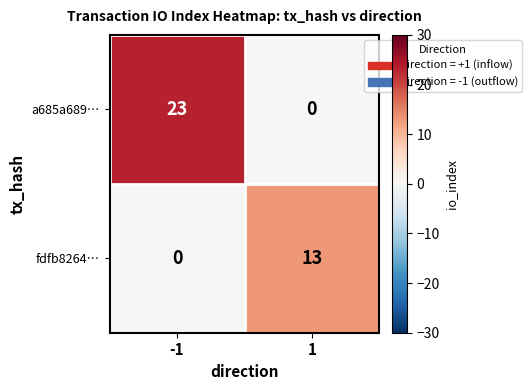

Rank the series by their maximum value, from highest to lowest.

a685a689…, fdfb8264…